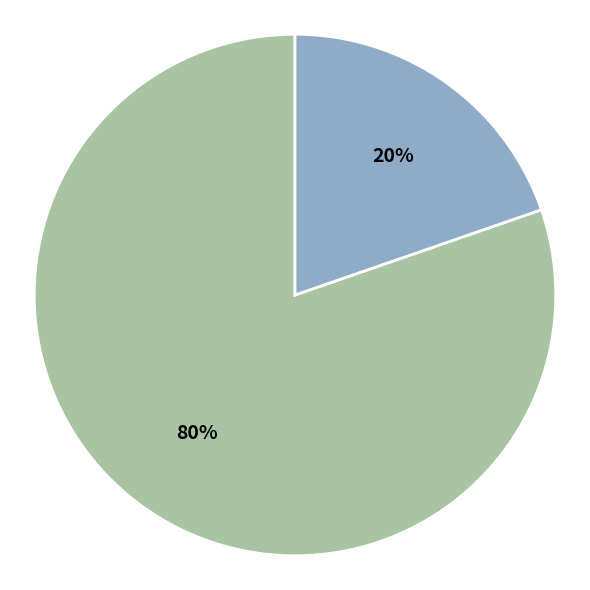

Does any single category account for the majority?

Yes